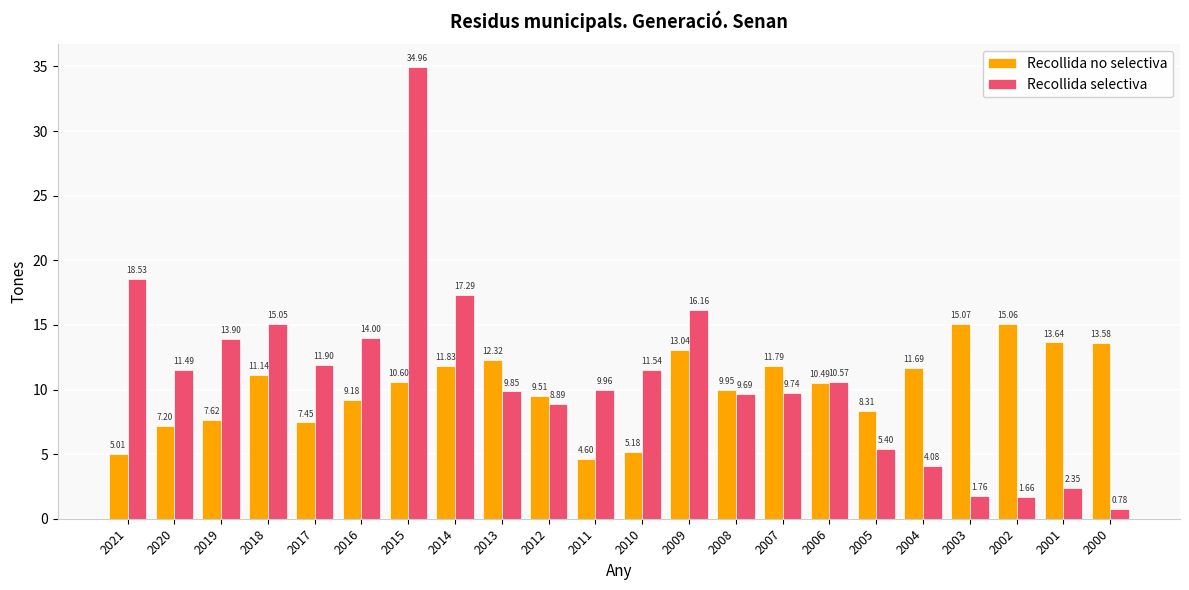

The value of Recollida no selectiva at 2016 is 9.2. True or false?

True